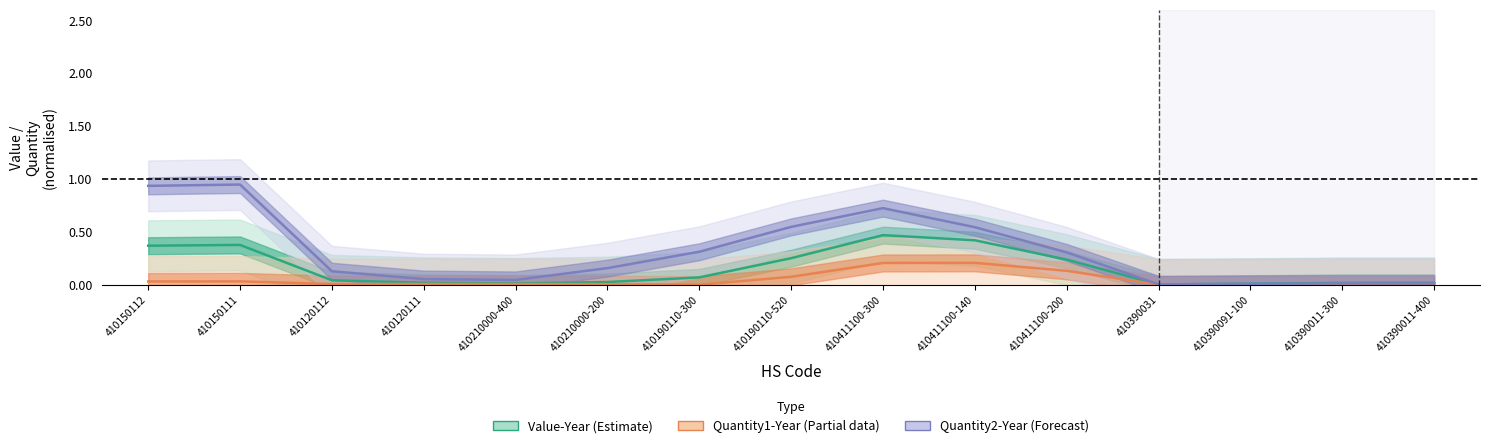

Where is the first local maximum for Quantity2-Year (Forecast)?

410150111